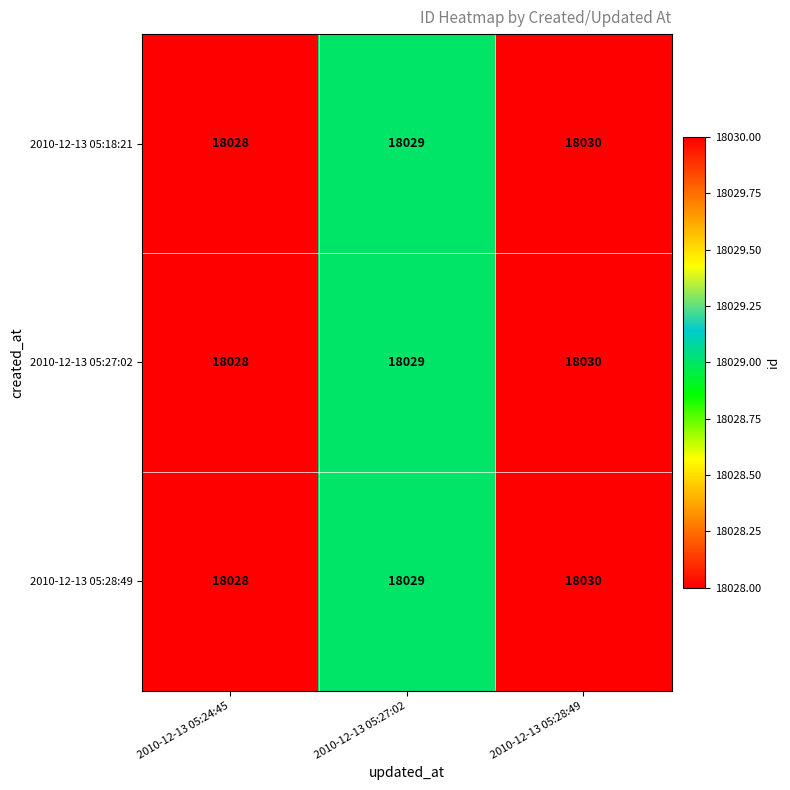

What is the approximate value of 2010-12-13 05:28:49 at 2010-12-13 05:24:45?

18028